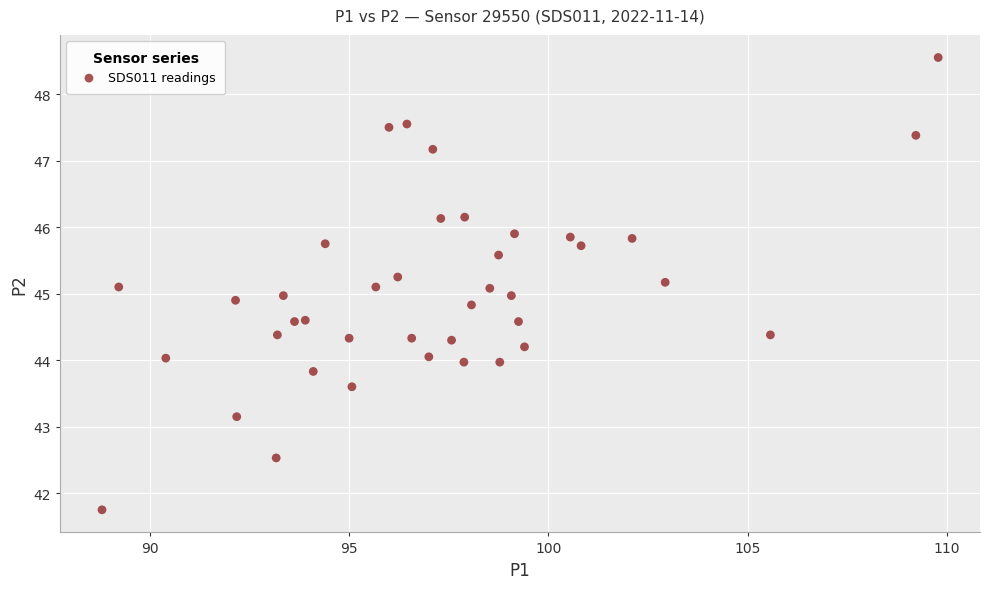

What is the range of X values (max minus min)?

21.0